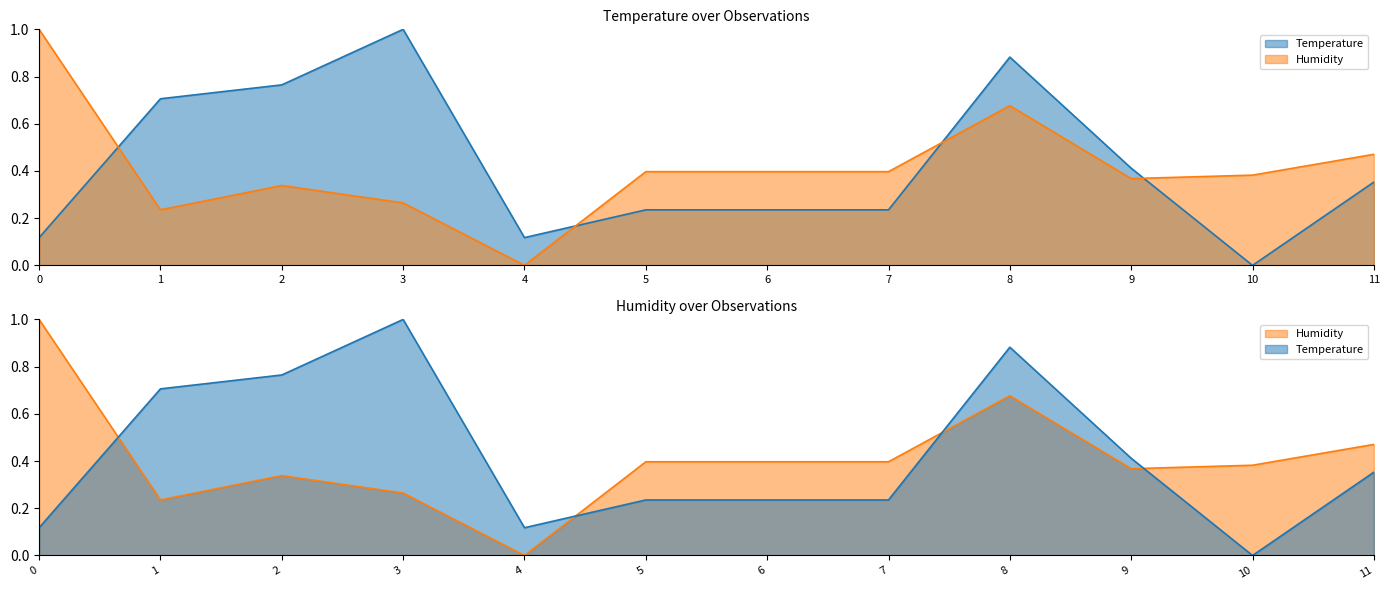

What is the greatest value displayed?

1.0